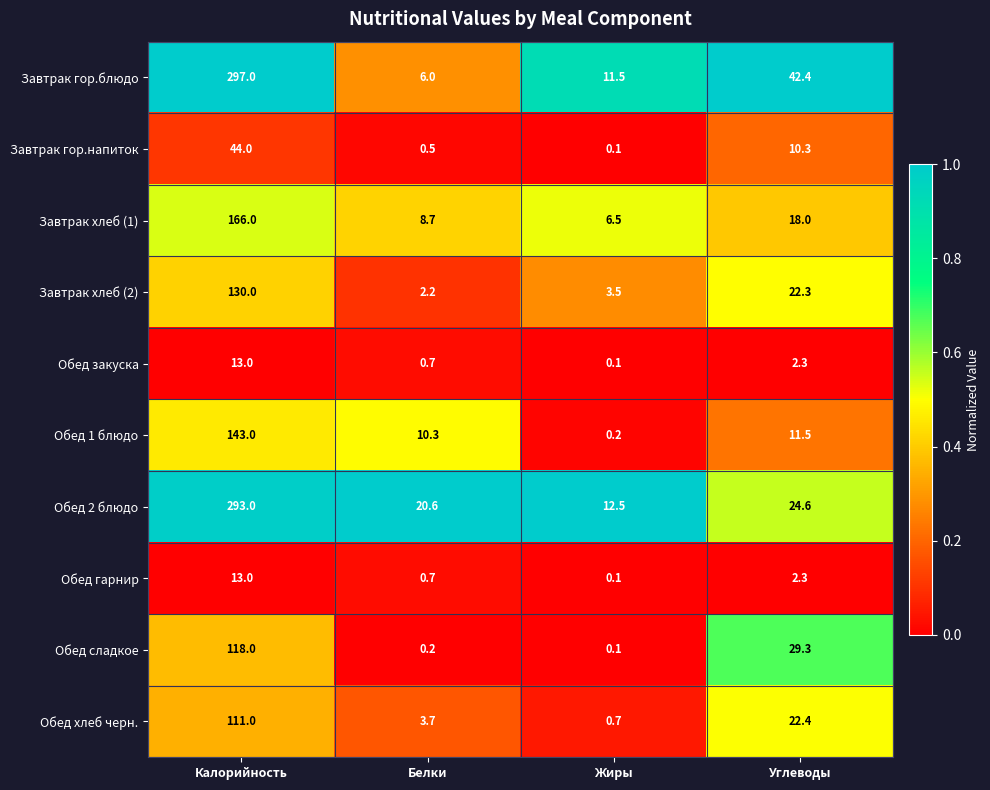

What is the spread (max minus min) of values at Калорийность?

284.0